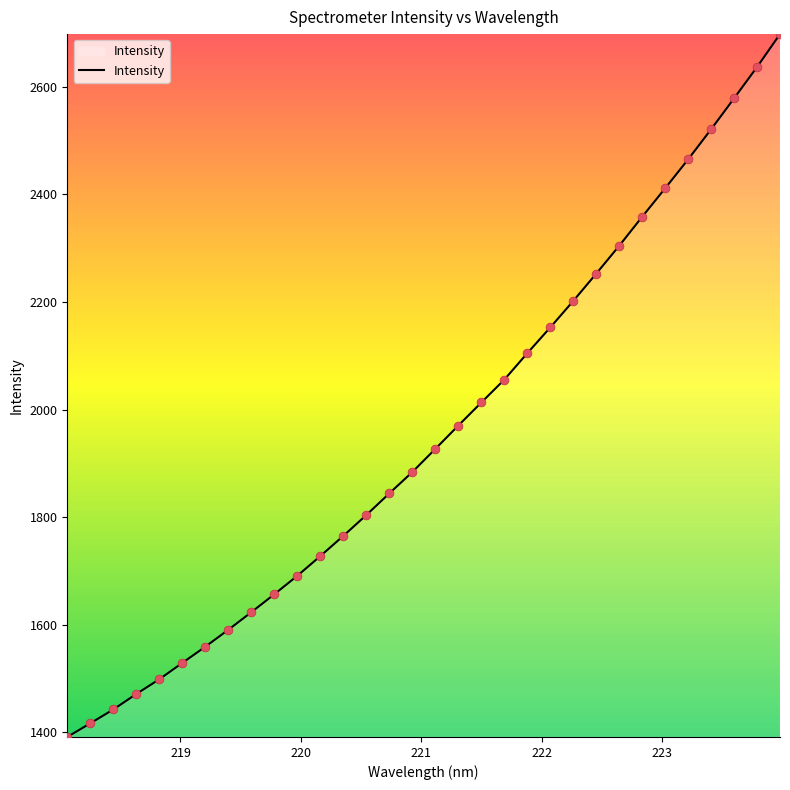

What is the maximum value shown in the chart?

2698.1